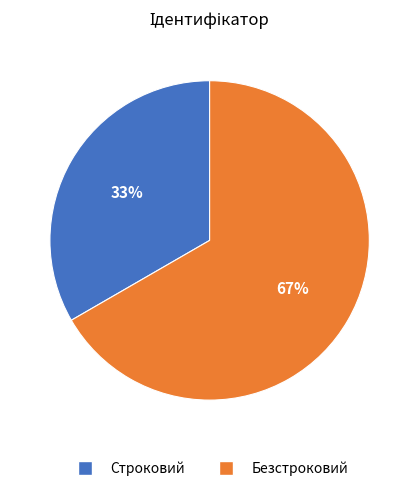

Which category accounts for the majority?

Безстроковий